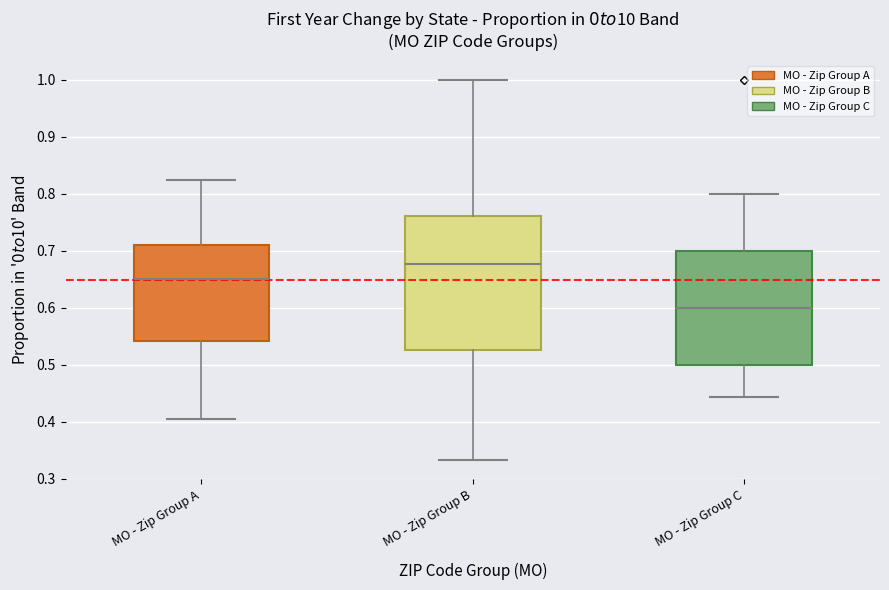

Reading left to right, transcribe this box plot: for each box, give where its median line is, the range the box spans, and where its two whiskers end, as read against the y-axis. The values are not printed on the chart, so give them approximately, as read against the axis.

MO - Zip Group A: median 0.65, box 0.54 to 0.71, whiskers 0.40 to 0.82
MO - Zip Group B: median 0.68, box 0.53 to 0.76, whiskers 0.33 to 1.00
MO - Zip Group C: median 0.60, box 0.50 to 0.70, whiskers 0.44 to 0.80